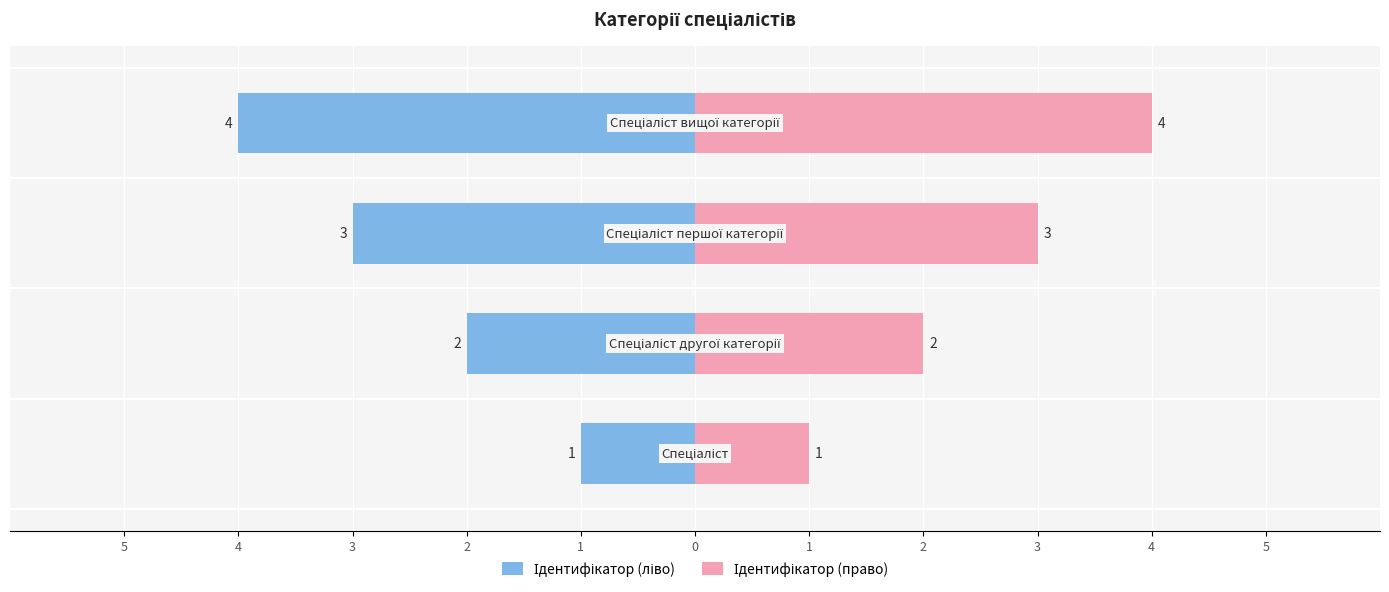

At how many categories does at least one series exceed 0?

4